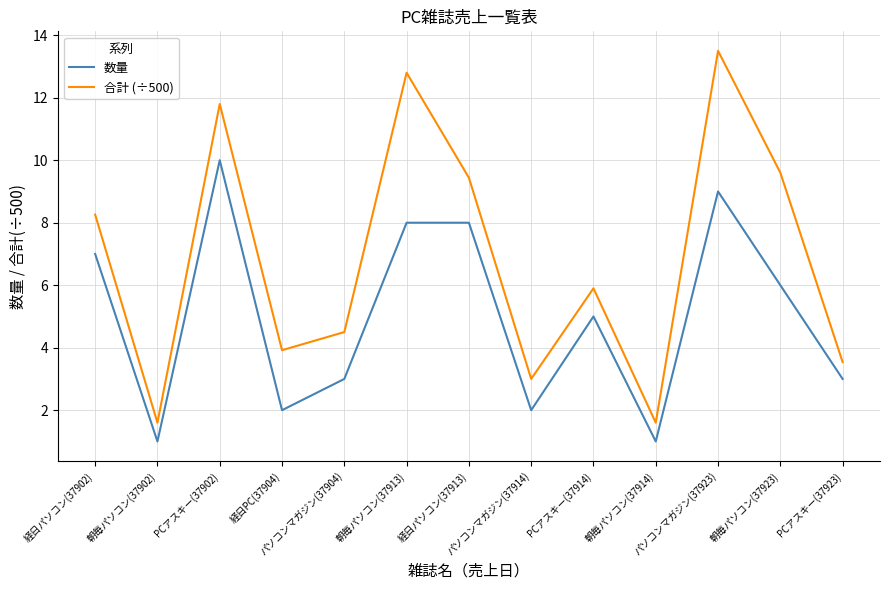

What is the difference between the maximum and second lowest values in the 合計 (÷500) series?

11.9